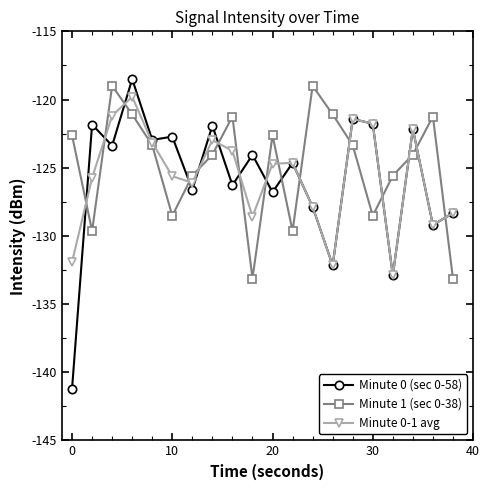

What is the difference between the maximum and second lowest values in the Minute 0-1 avg series?

12.4